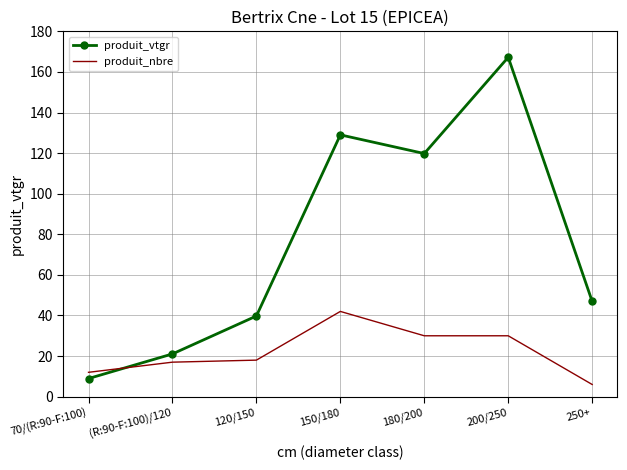

What is the approximate value of produit_vtgr at 70/(R:90-F:100)?

8.9